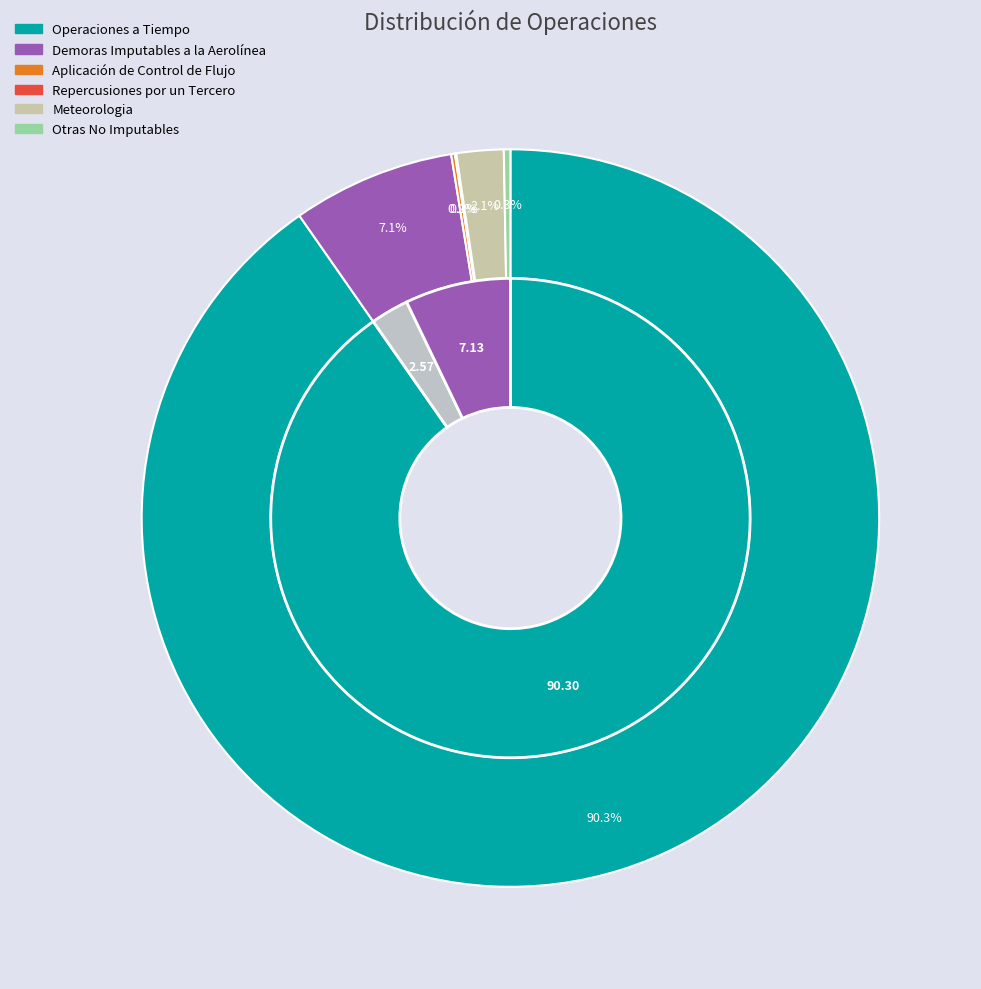

How much of the chart is everything except Aplicación de Control de Flujo?

99.8%